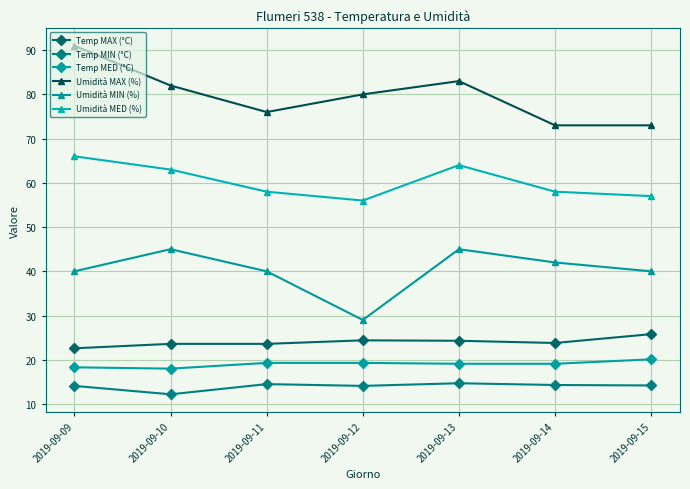

Which series has the largest total across all categories?

Umidità MAX (%)